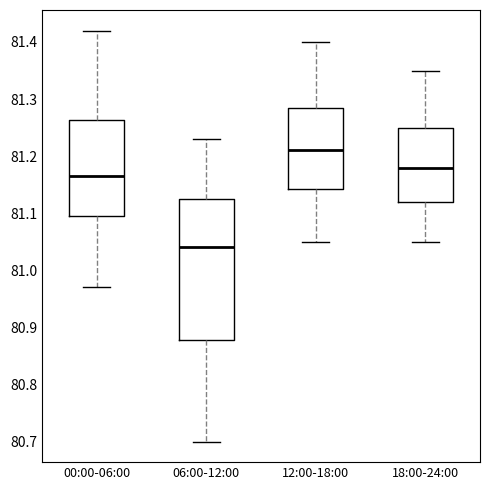

Reading left to right, read every box against the y-axis: the position of its median line, the range the box covers, and the ends of its whiskers. The values are not printed on the chart, so give them approximately, as read against the axis.

00:00-06:00: median 81.17, box 81.10 to 81.26, whiskers 80.97 to 81.42
06:00-12:00: median 81.04, box 80.88 to 81.13, whiskers 80.70 to 81.23
12:00-18:00: median 81.21, box 81.14 to 81.29, whiskers 81.05 to 81.40
18:00-24:00: median 81.18, box 81.12 to 81.25, whiskers 81.05 to 81.35